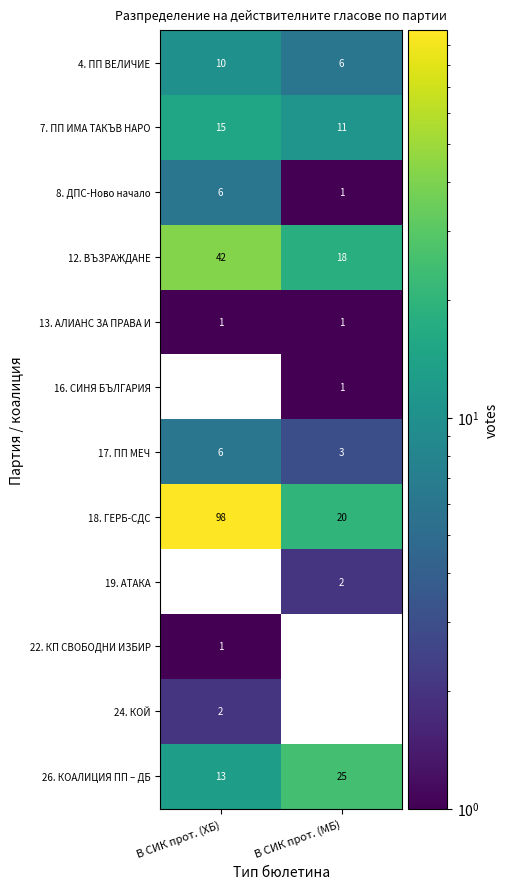

What is the difference between the highest and lowest values at В СИК прот. (МБ)?

25